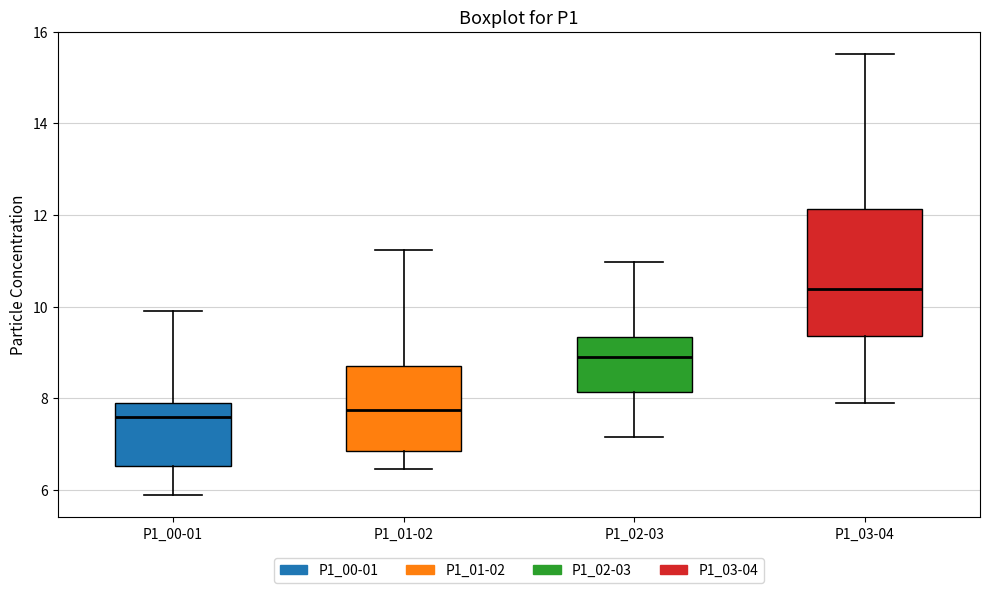

Reading left to right, transcribe this box plot: for each box, give where its median line is, the range the box spans, and where its two whiskers end, as read against the y-axis. The values are not printed on the chart, so give them approximately, as read against the axis.

P1_00-01: median 7.6, box 6.6 to 7.8, whiskers 5.8 to 10.0
P1_01-02: median 7.8, box 6.8 to 8.8, whiskers 6.4 to 11.2
P1_02-03: median 9.0, box 8.2 to 9.4, whiskers 7.2 to 11.0
P1_03-04: median 10.4, box 9.4 to 12.2, whiskers 8.0 to 15.6